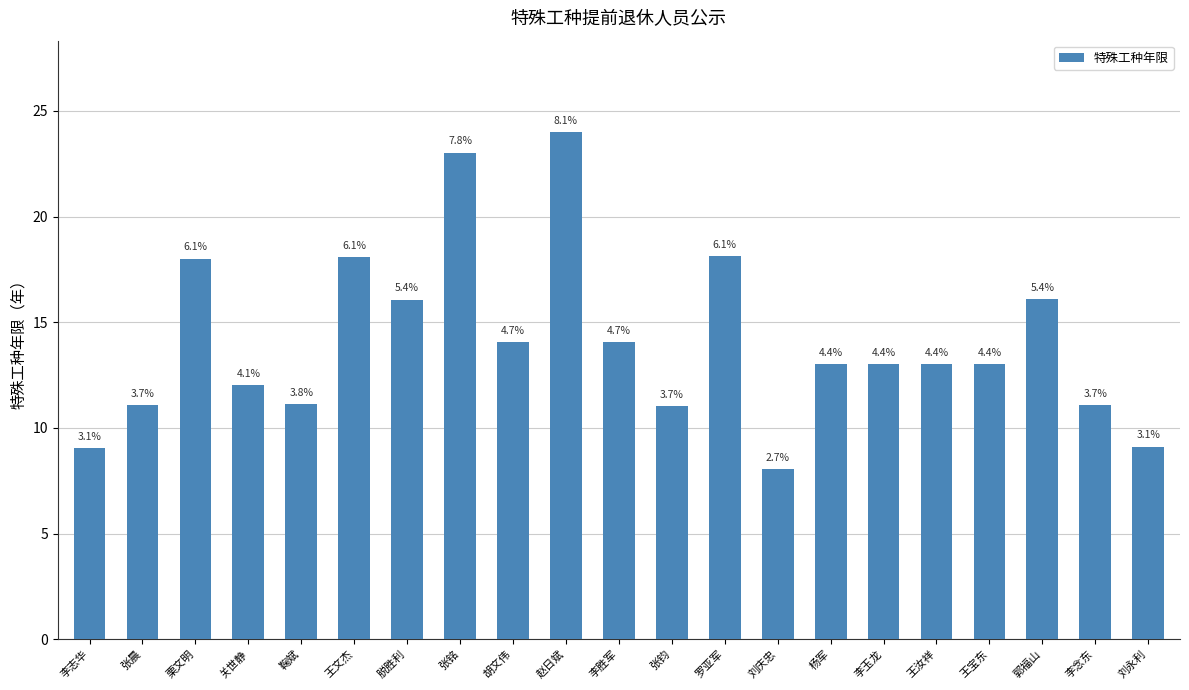

Rank the categories by value from lowest to highest.

刘庆忠, 李志华, 刘永利, 张钧, 李念东, 张晨, 鞠斌, 关世静, 杨军, 李玉龙, 王汝祥, 王宝东, 胡文伟, 李胜军, 脱胜利, 郭福山, 栗文明, 王文杰, 罗亚军, 张铭, 赵日斌